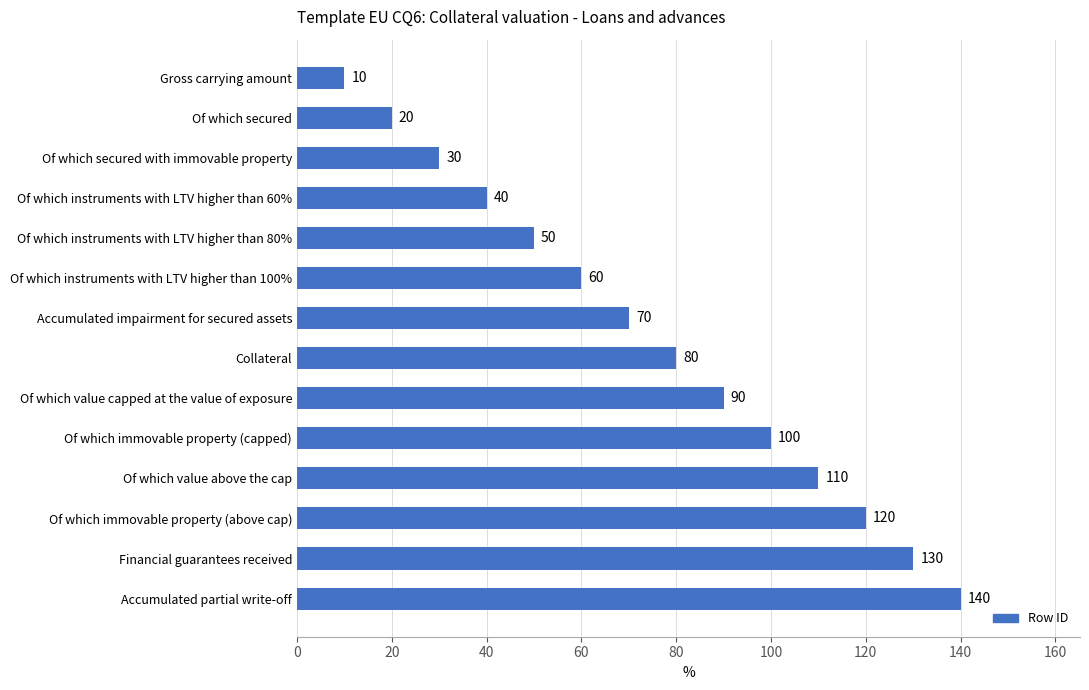

What is the maximum value shown in the chart?

140